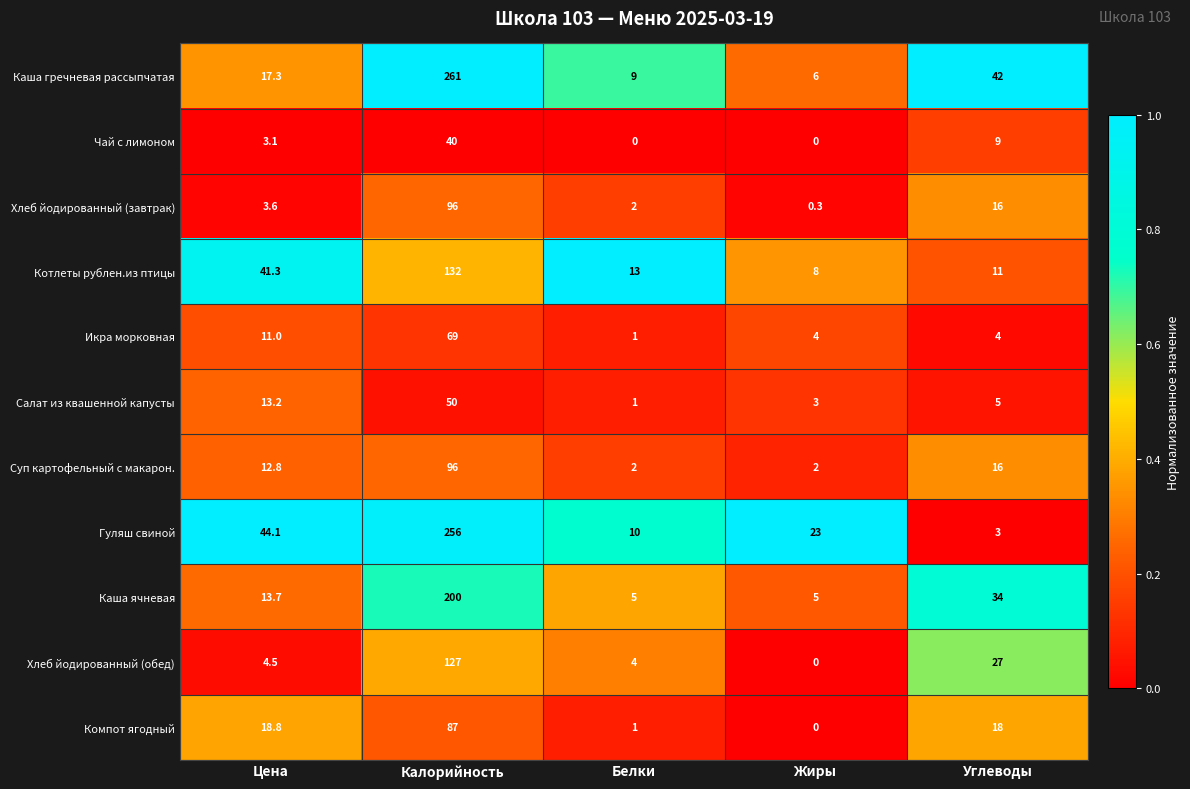

What is the difference between the highest and lowest values at Белки?

13.0